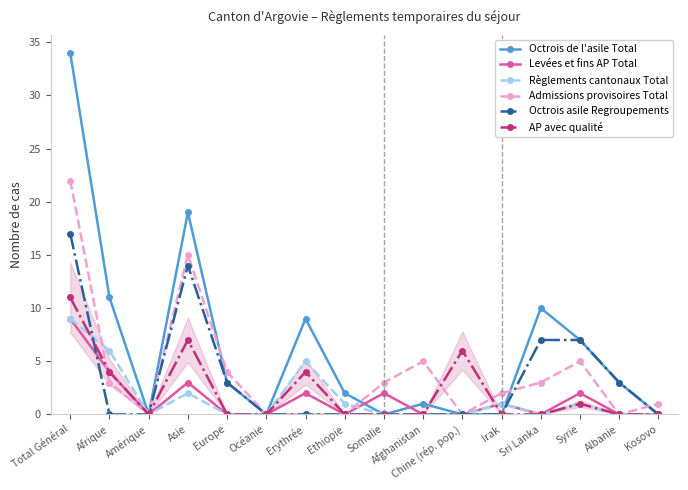

Is it true that Octrois de l'asile Total equals 7 at Syrie?

True